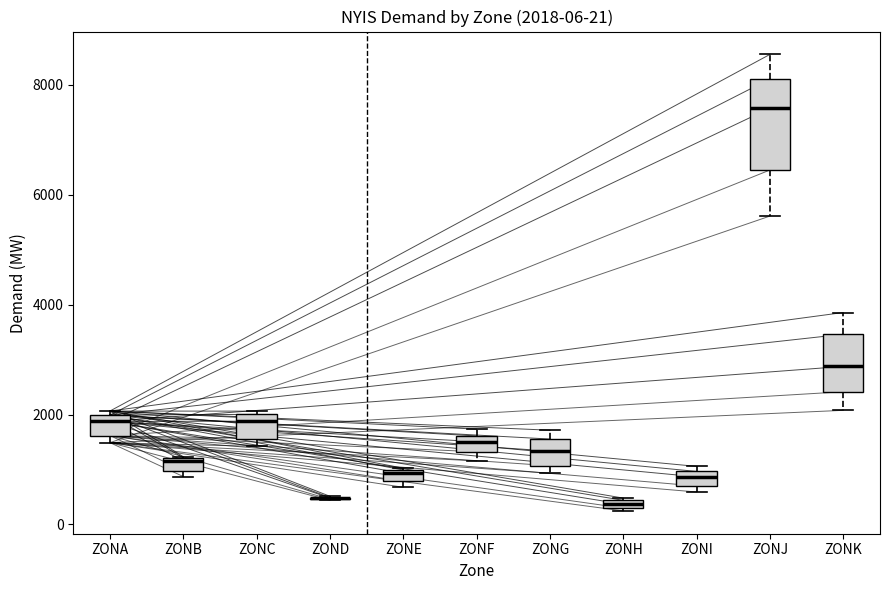

Comparing the boxes themselves (not the whiskers), which one is the tallest?

ZONJ